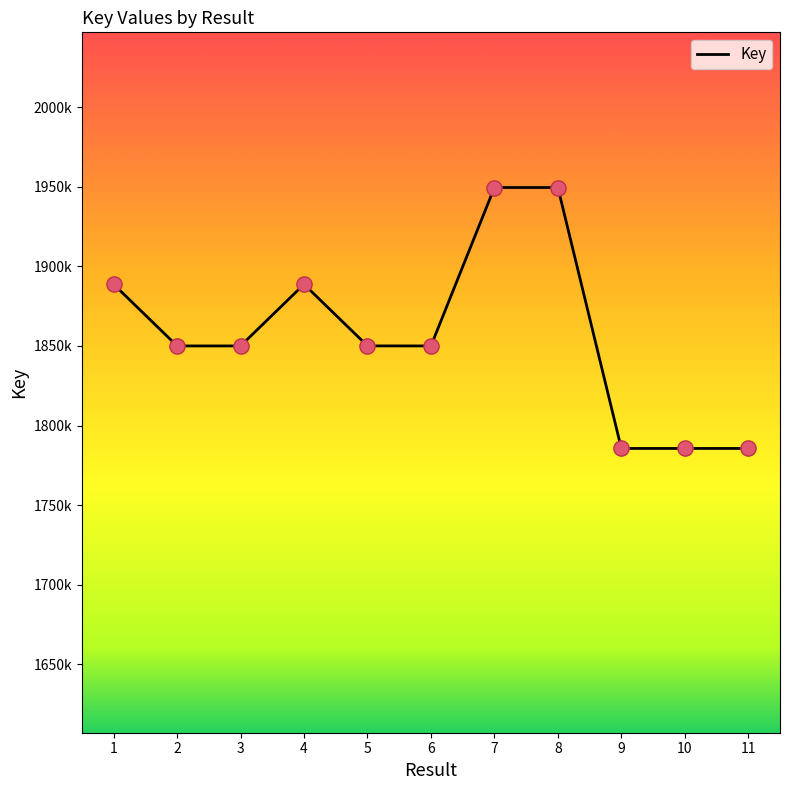

Approximately how many times larger is the value at 2 compared to 9?

1.0